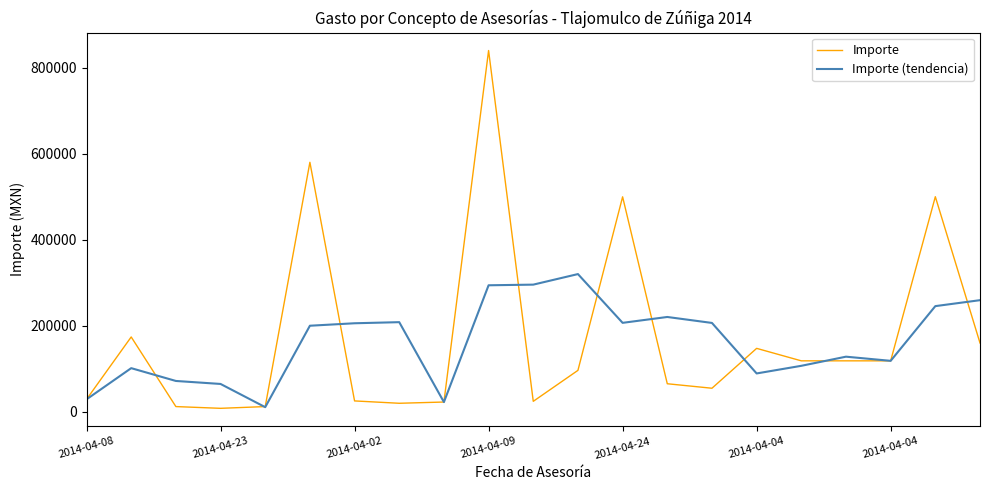

List the series in order of their peak value, highest first.

Importe, Importe (tendencia)